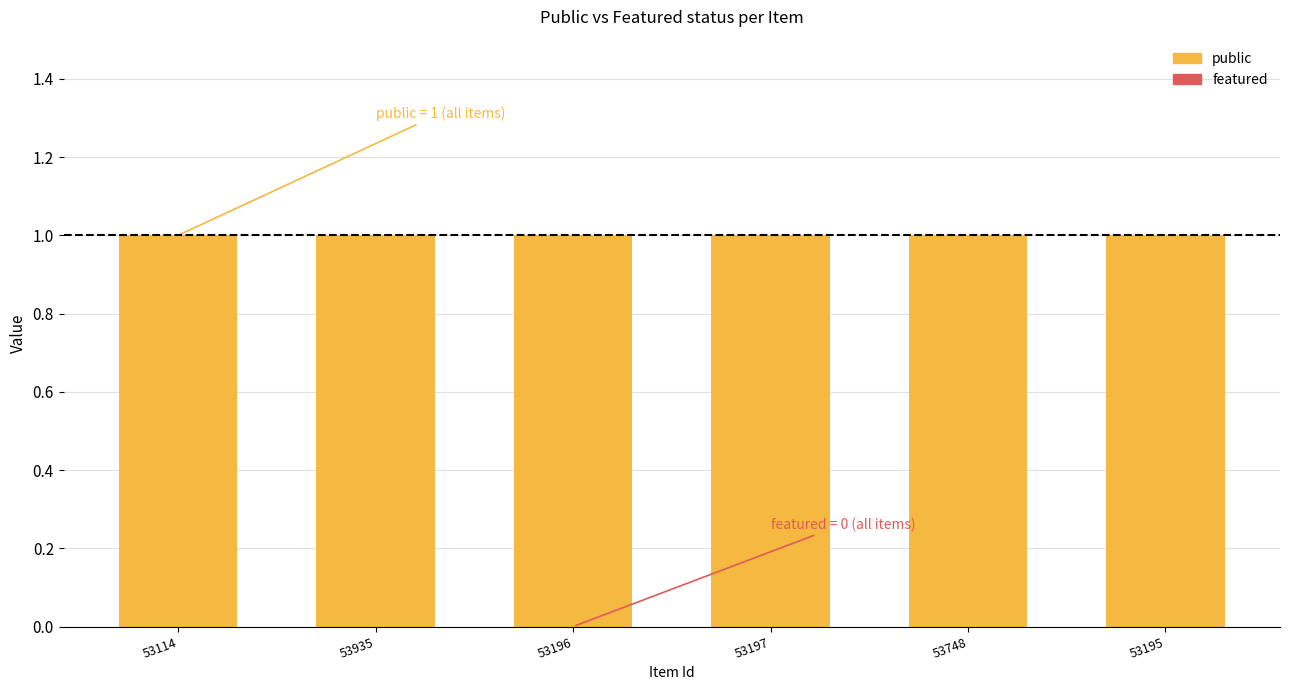

Between 53935 and 53197, which series saw the biggest shift?

public